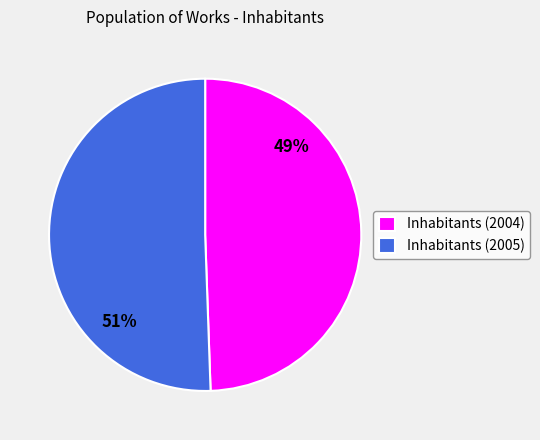

Which has a higher value, Inhabitants (2004) or Inhabitants (2005)?

Inhabitants (2005)